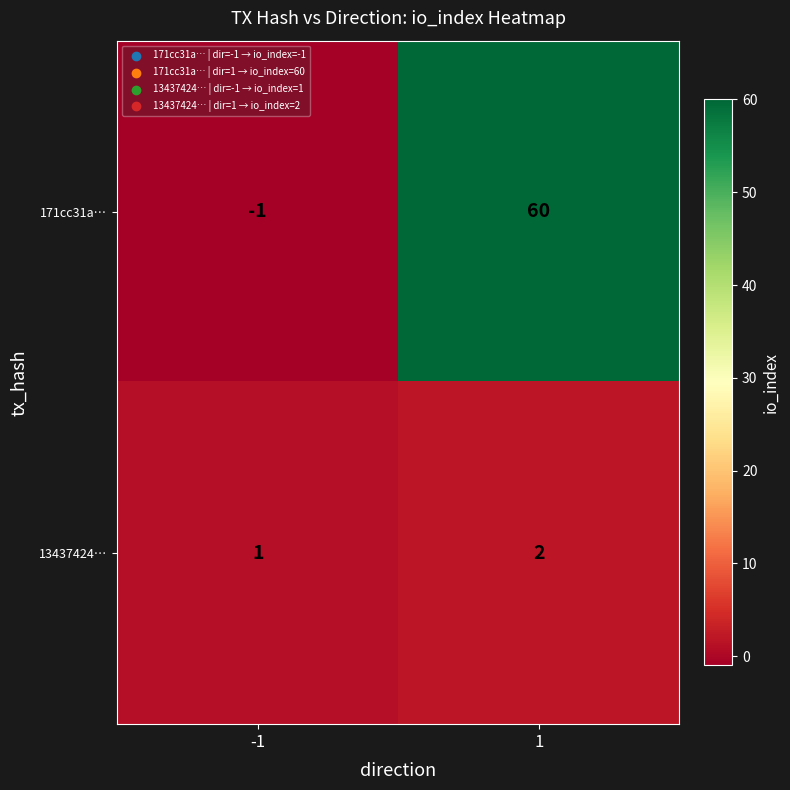

What is the total value across all series at 1?

62